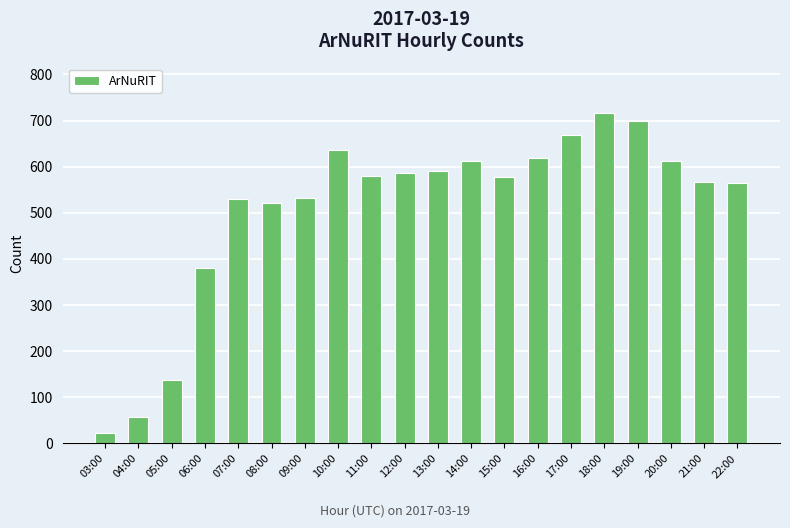

What position from the left is 12:00?

10